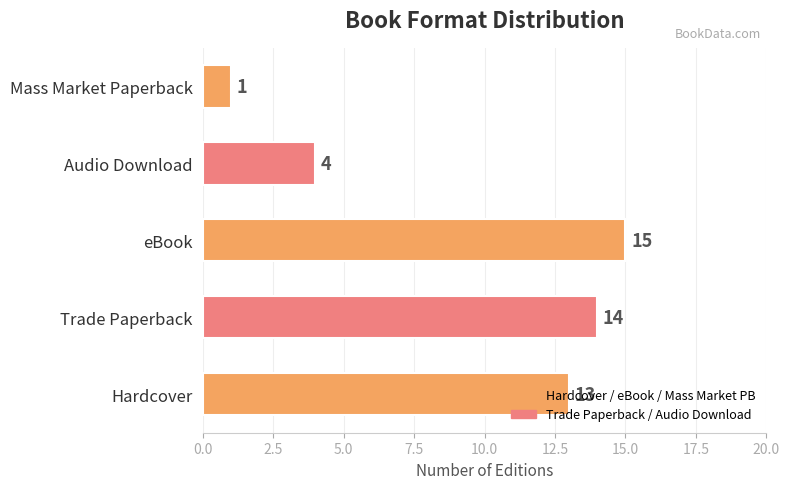

At which label is the value closest to 8?

Audio Download